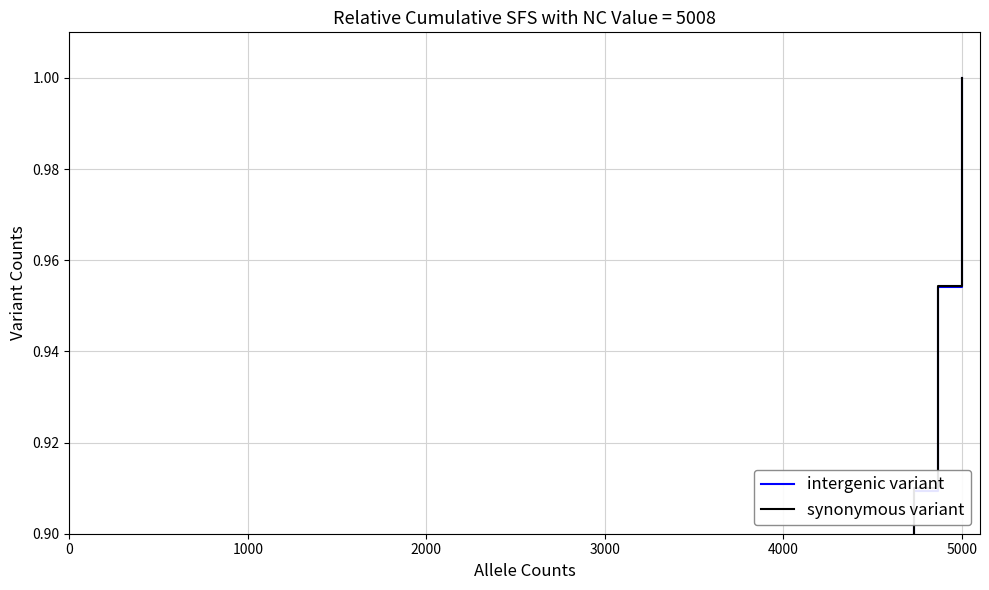

True or false: synonymous variant has more than 2 interior local peaks.

False